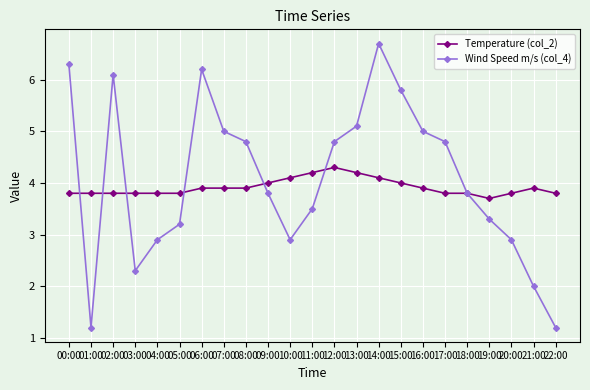

List the series in order of their peak value, highest first.

Wind Speed m/s (col_4), Temperature (col_2)